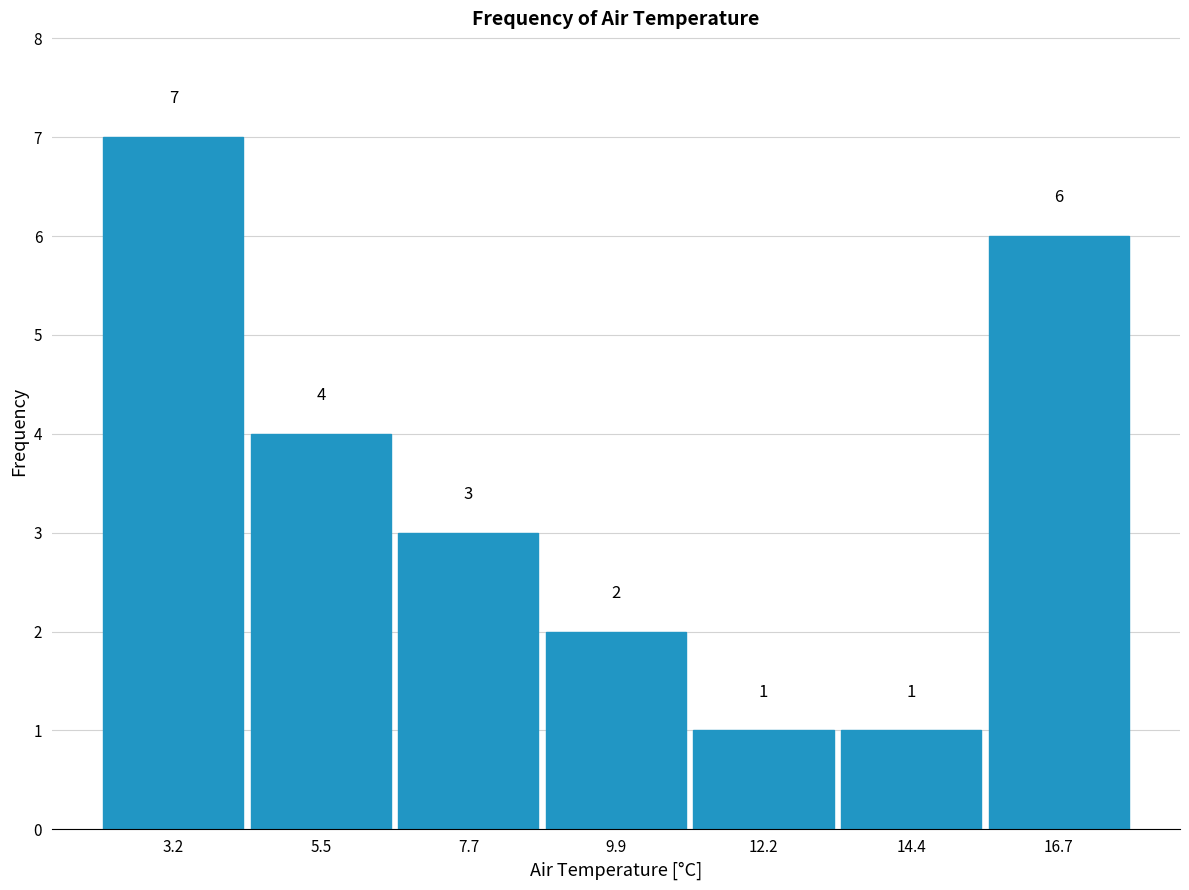

How tall is the bar that spans 6.5 to 9.0 on the x-axis? The bar edges are not printed on the chart, so give them approximately, as read against the axis.

3